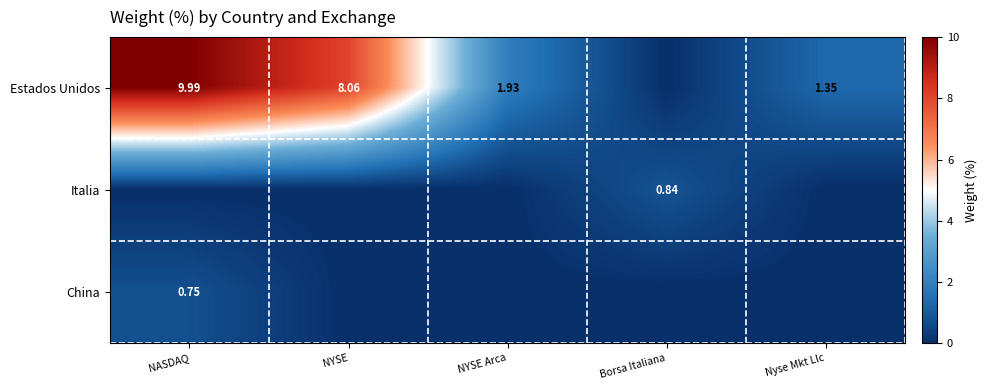

At how many categories does at least one series exceed 3?

2